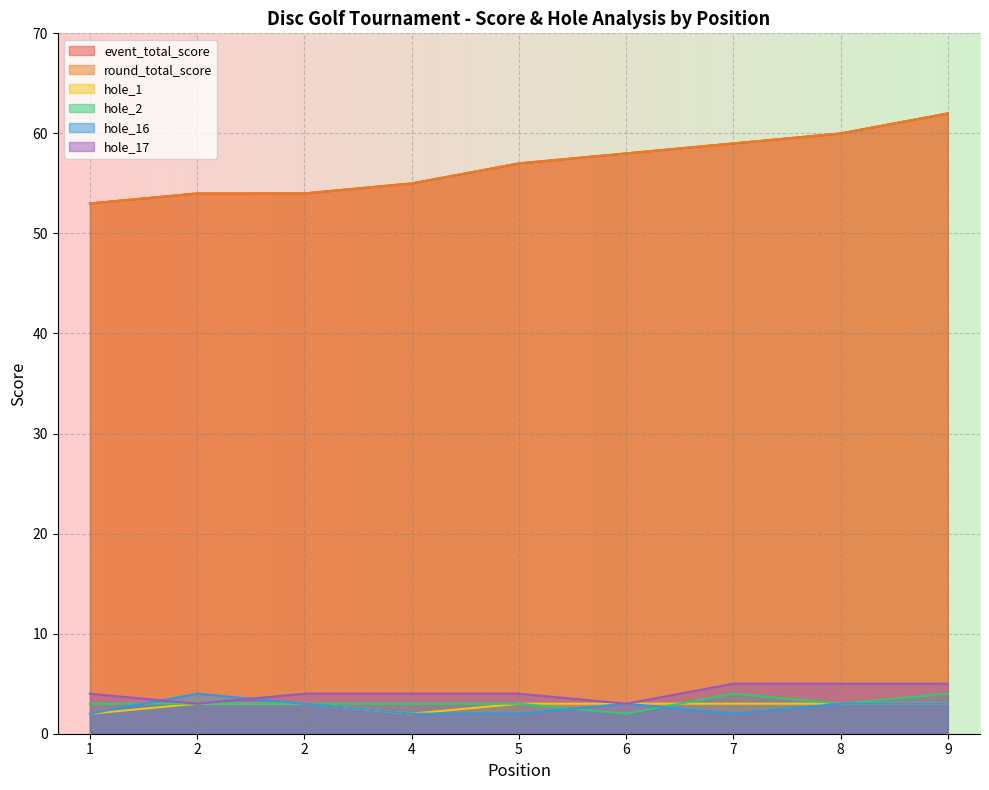

Which series has the largest total across all categories?

event_total_score